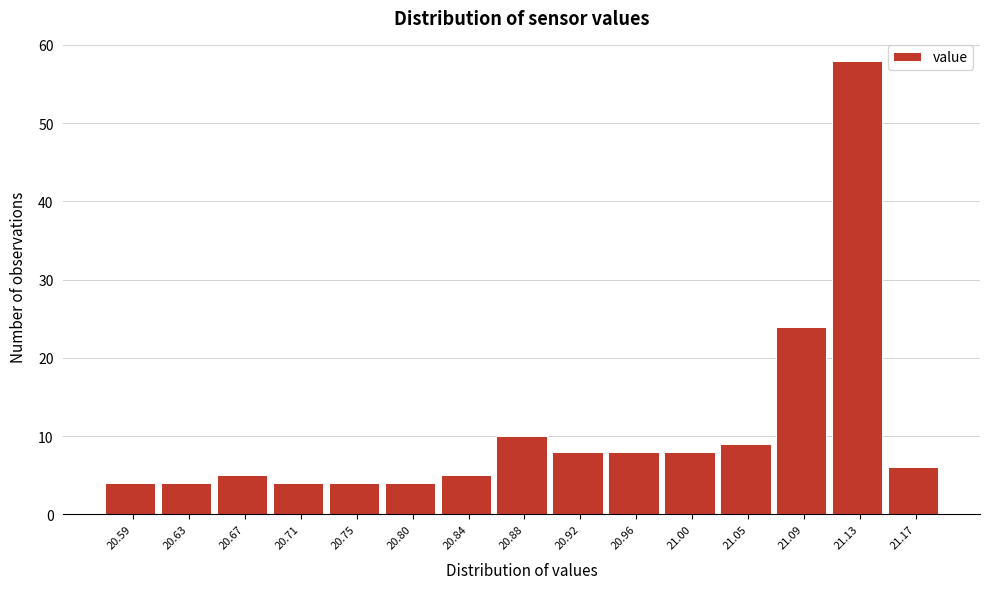

Reading left to right, list all the values displayed in this chart.

20.59=4	20.63=4	20.67=5	20.71=4	20.75=4	20.80=4	20.84=5	20.88=10	20.92=8	20.96=8	21.00=8	21.05=9	21.09=24	21.13=58	21.17=6